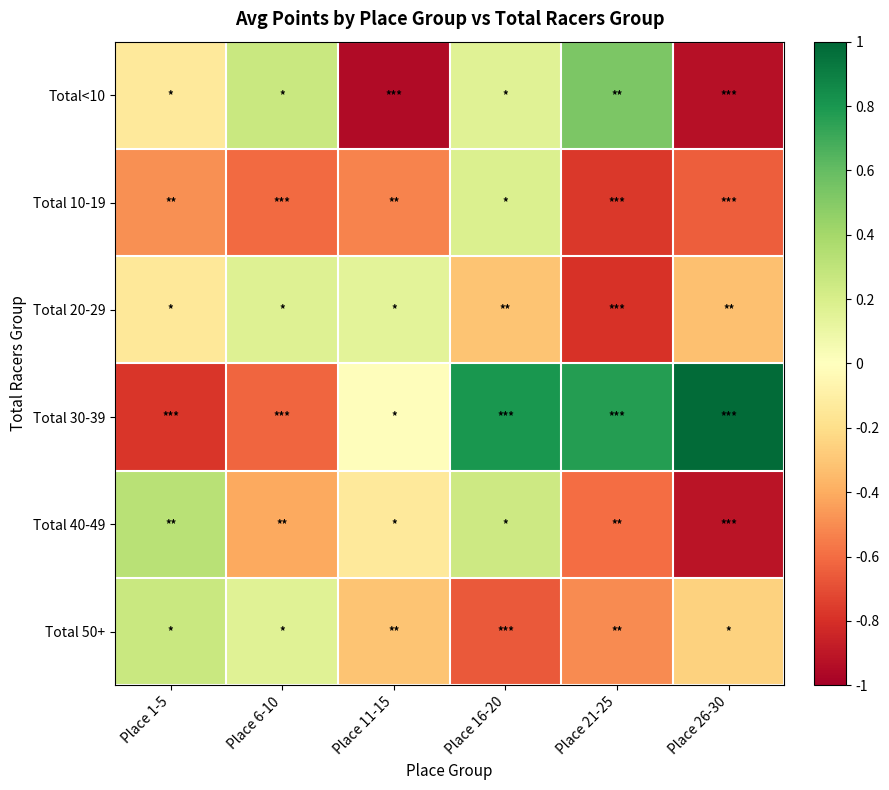

Which series has the largest total across all categories?

Total 30-39